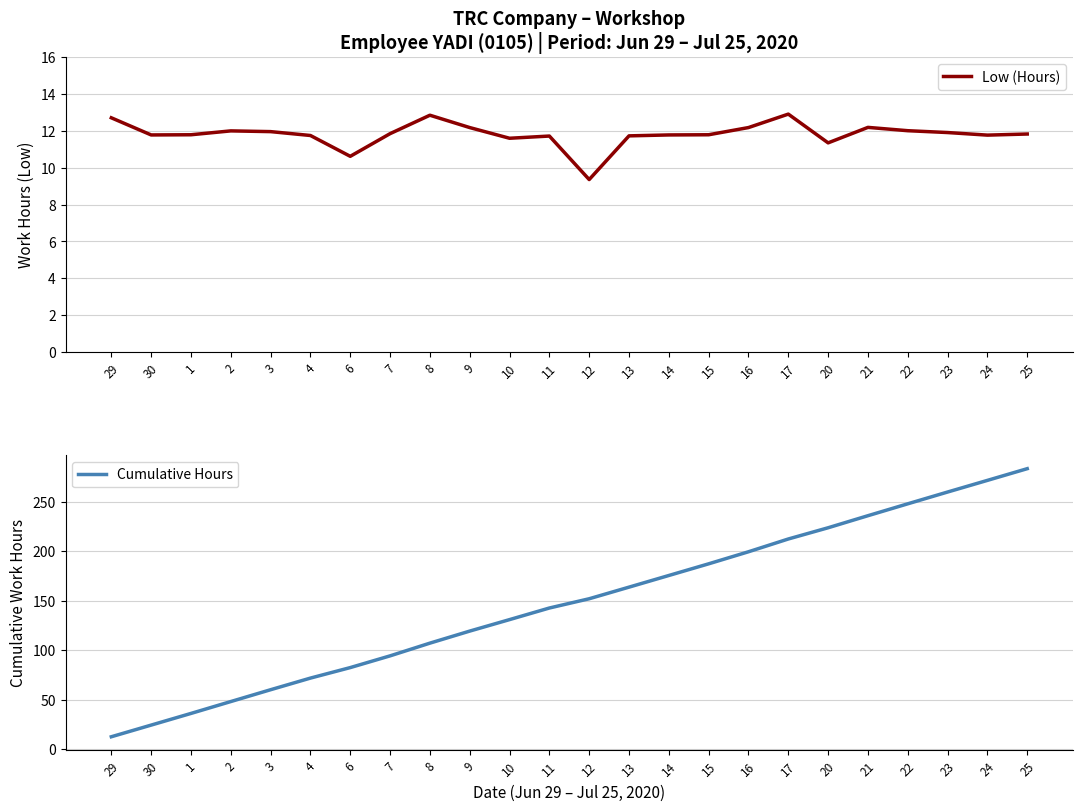

What is the spread (max minus min) of values at 4?

60.2